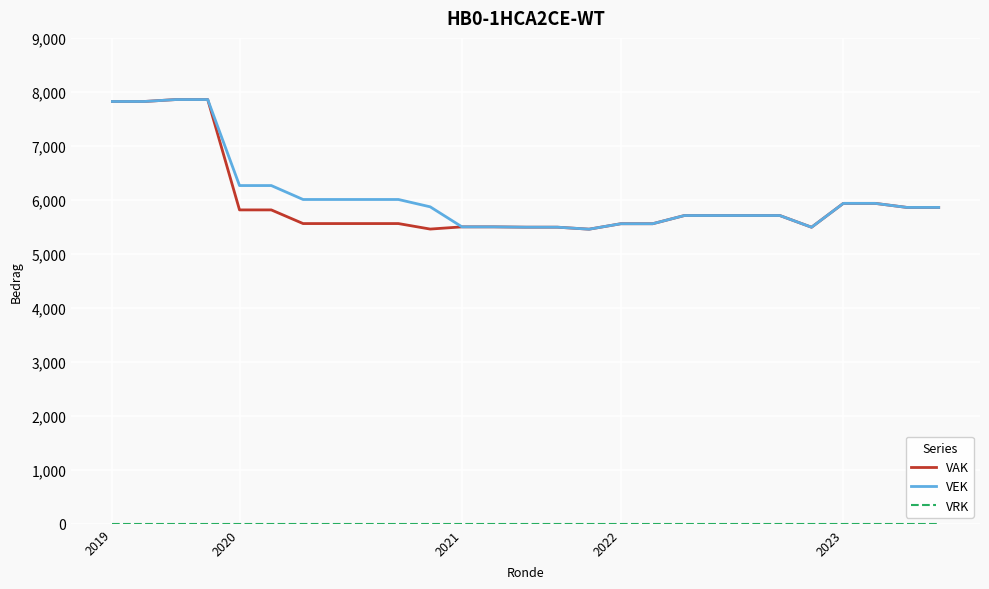

Does the chart display data point markers on the line(s)?

No